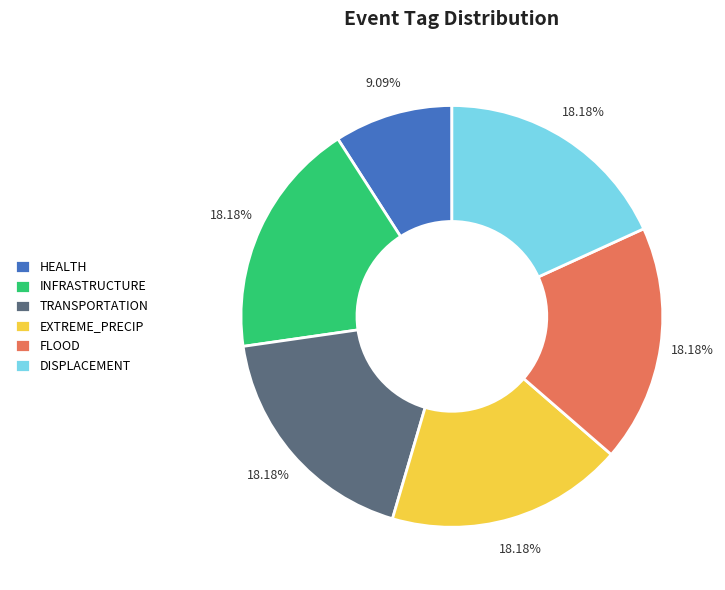

To the nearest percent, what is the combined percentage of HEALTH and INFRASTRUCTURE?

27%